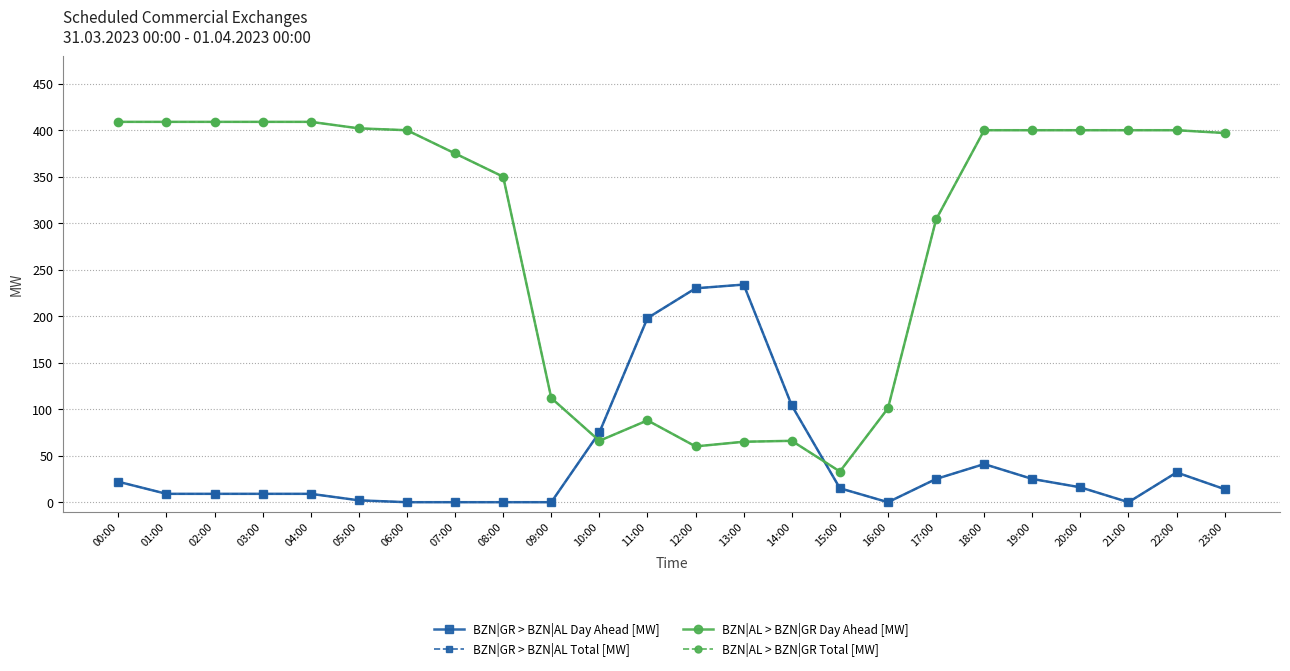

Is this an area chart (filled region under the line)?

No